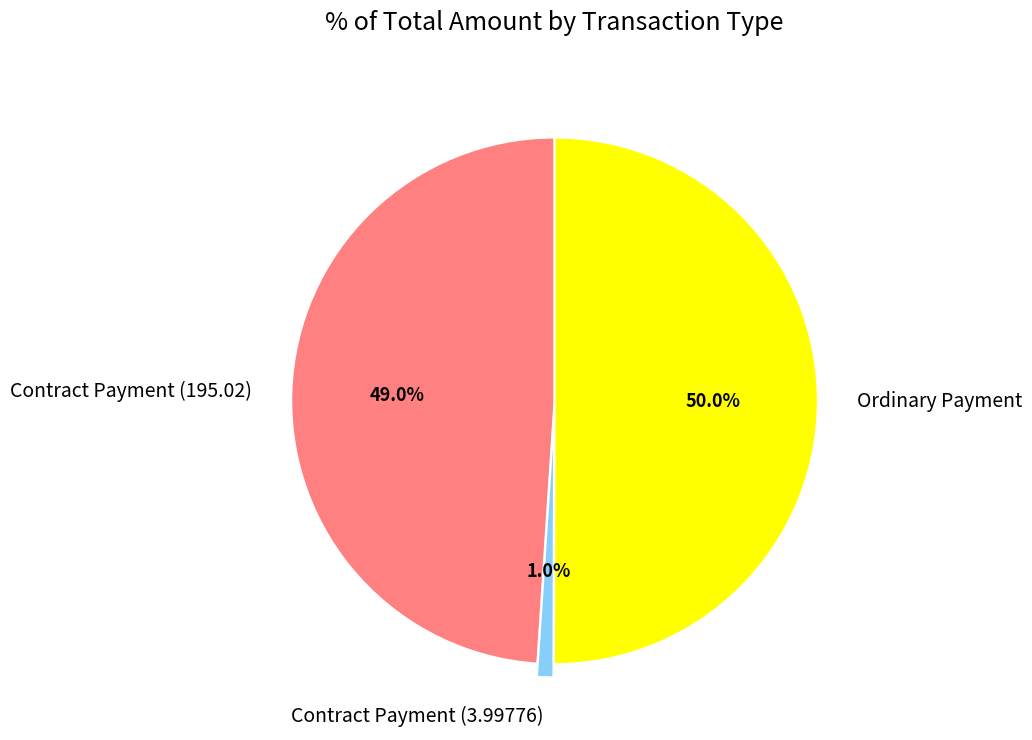

To the nearest percent, what percentage of the pie is Ordinary Payment?

50%